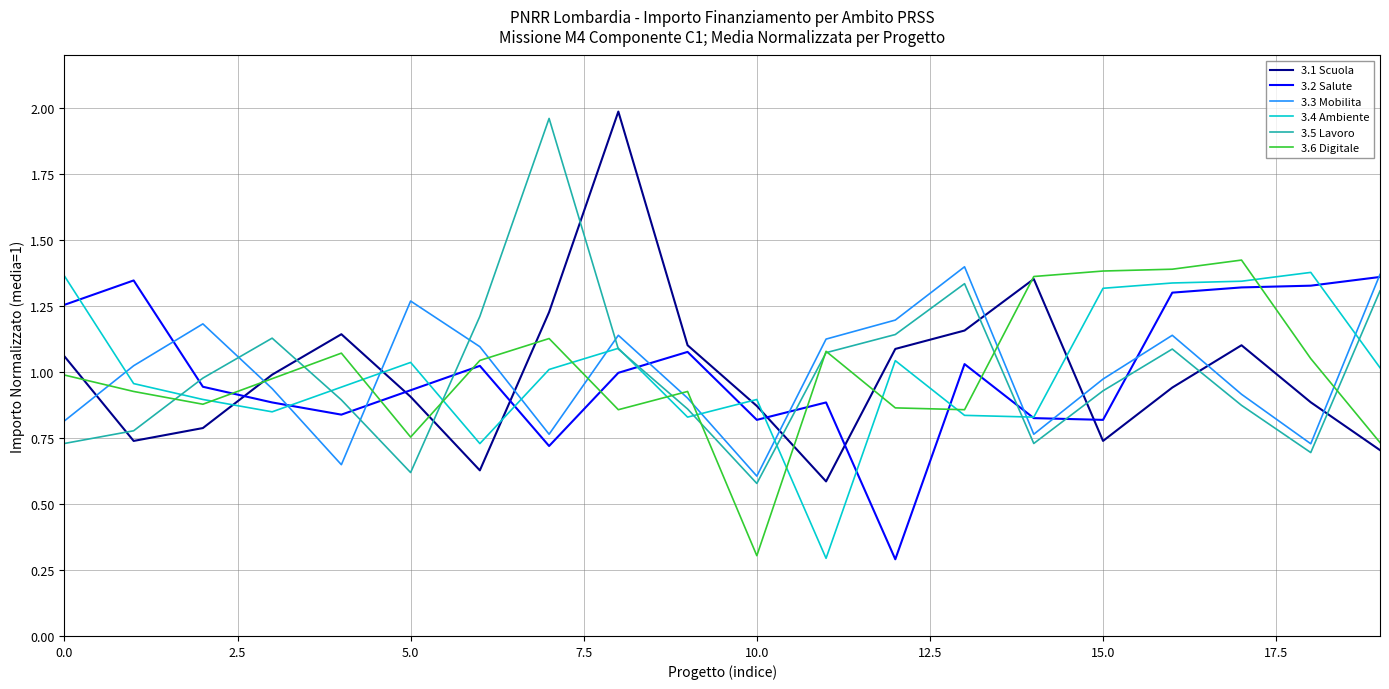

True or false: 3.5 Lavoro and 3.1 Scuola intersect in this chart.

True